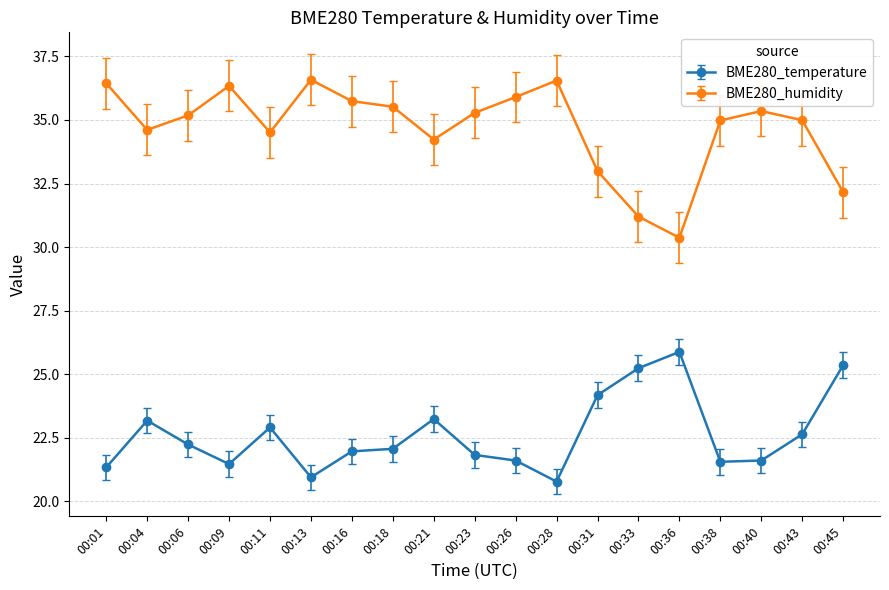

Which series has the largest range (max minus min)?

BME280_humidity